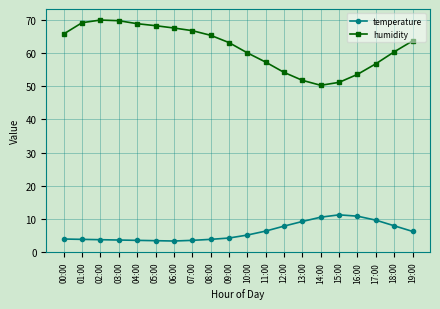

Rank the series at 08:00 from lowest to highest value.

temperature, humidity